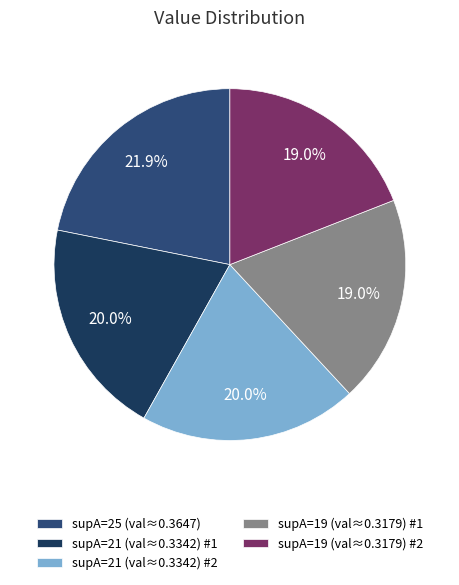

To the nearest percent, what is the average slice percentage?

20%